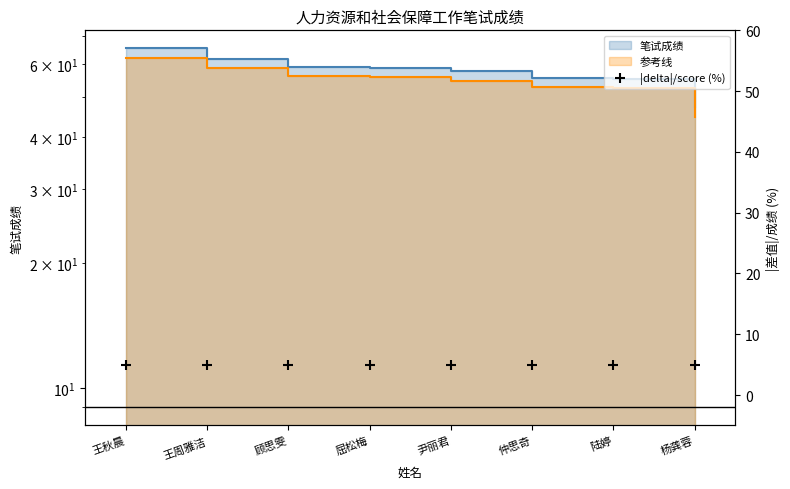

Between 王周雅洁 and 王秋晨, which is larger?

王秋晨